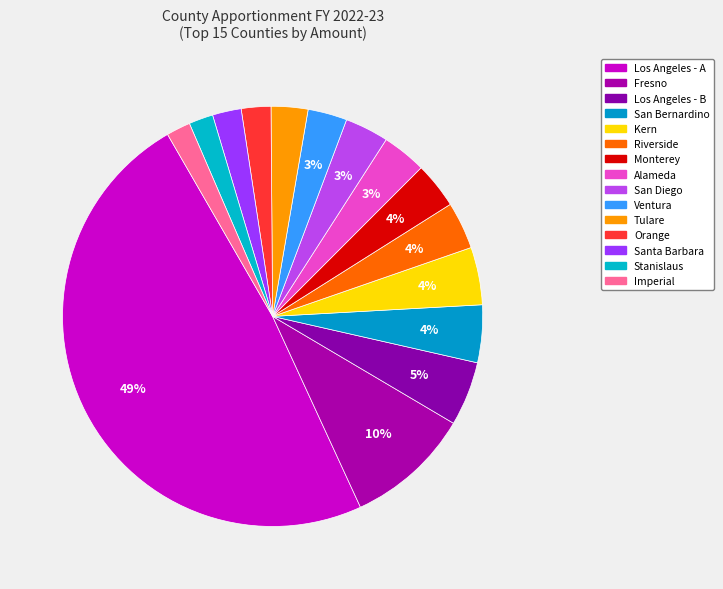

How many segments does this pie chart have?

15